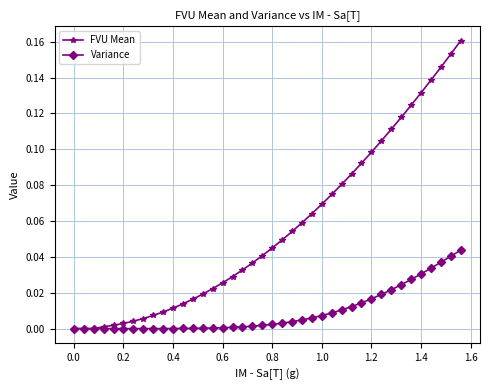

Which series has the largest range (max minus min)?

FVU Mean